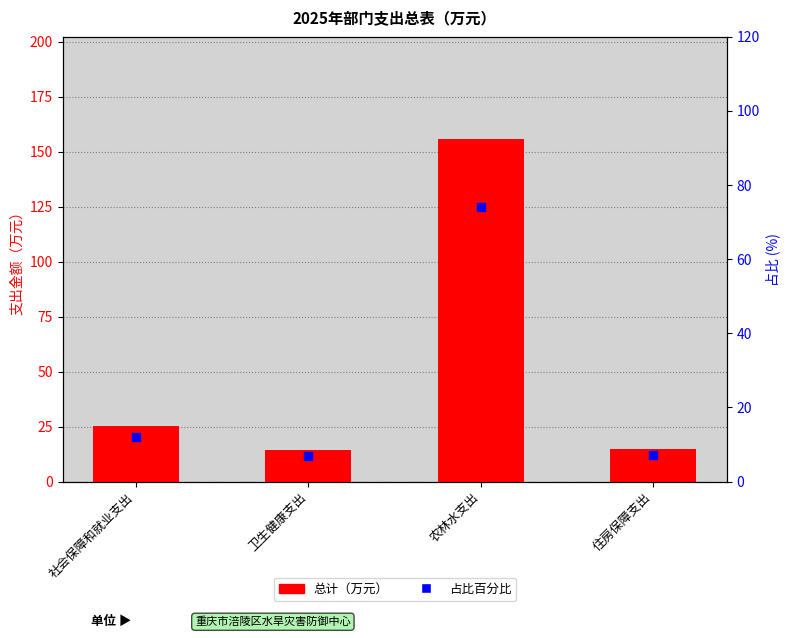

Which series has the largest Y range (max minus min)?

总计